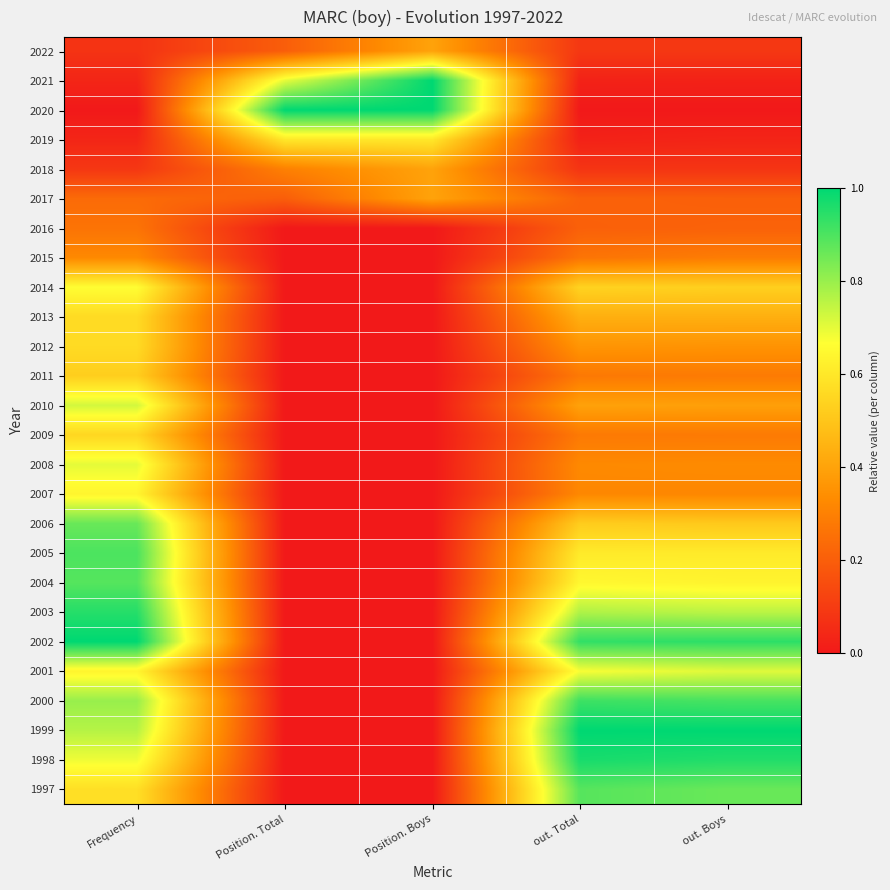

At which category is the sum across all series the highest?

Frequency